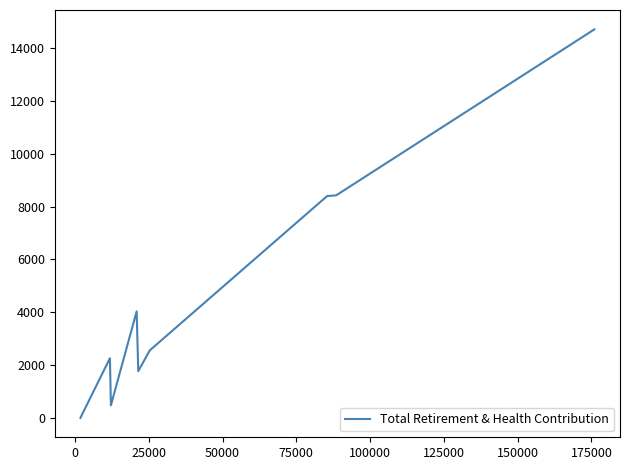

What is the greatest value displayed?

14705